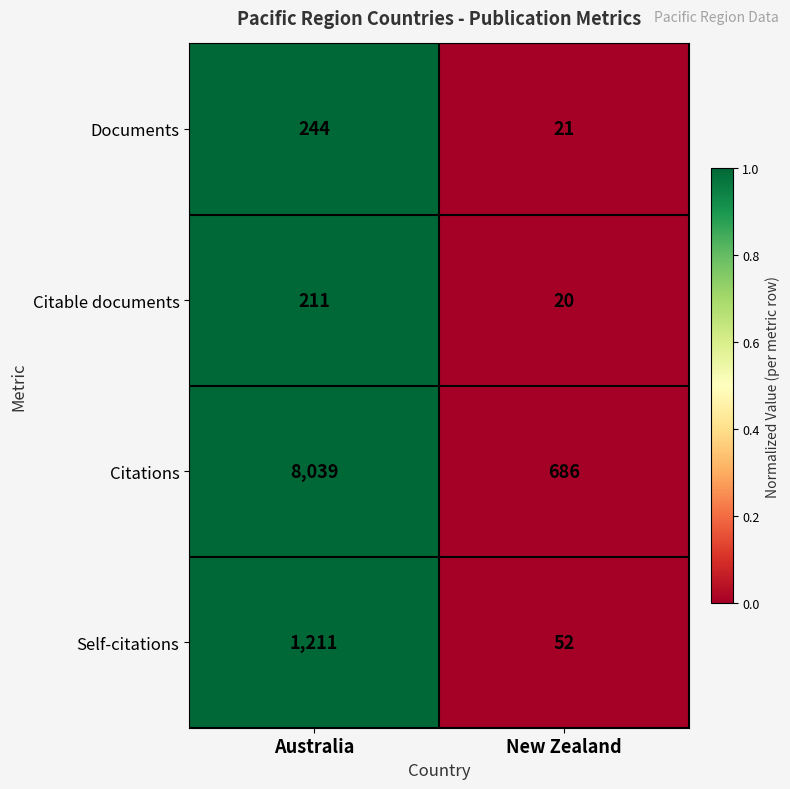

What is the sum of all Citations values?

8725